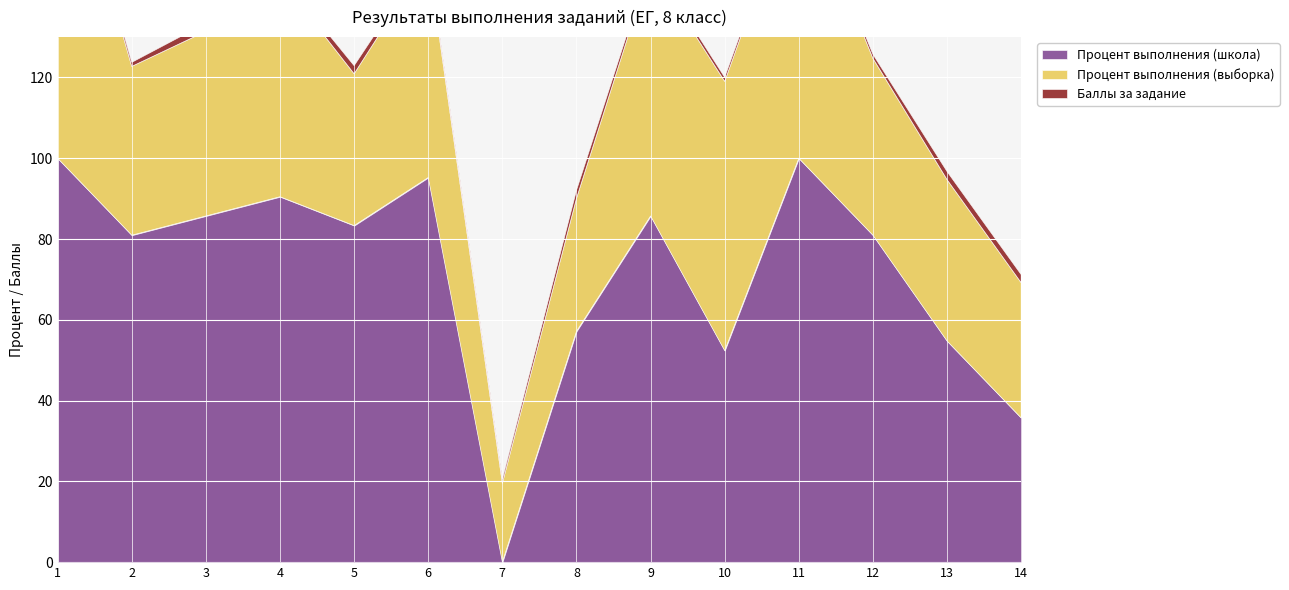

The Процент выполнения (выборка) series shows 40.0 at 13. True or false?

True